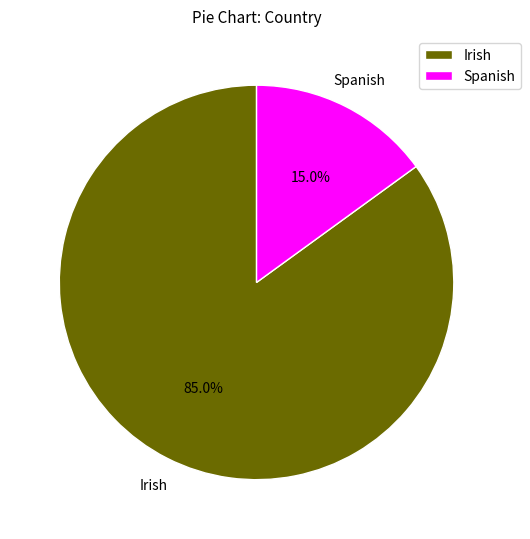

Is Spanish the majority of the pie?

No